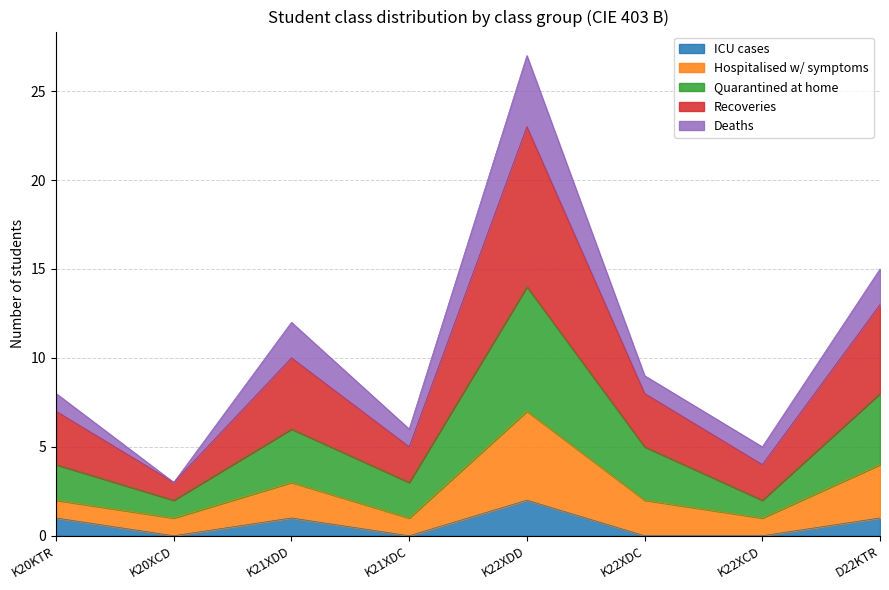

What is the total value across all series at K20XCD?

3